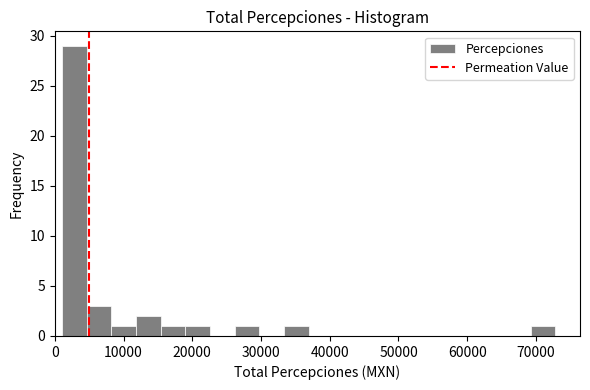

Read against the x-axis, roughly where is the centre of the tallest bar?

3000